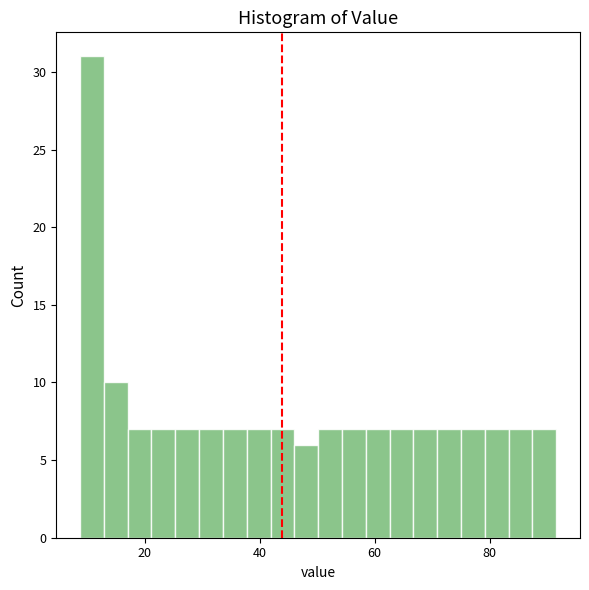

Around what value on the x-axis is the tallest bar? Give the approximate position of its centre, as read against the axis.

10